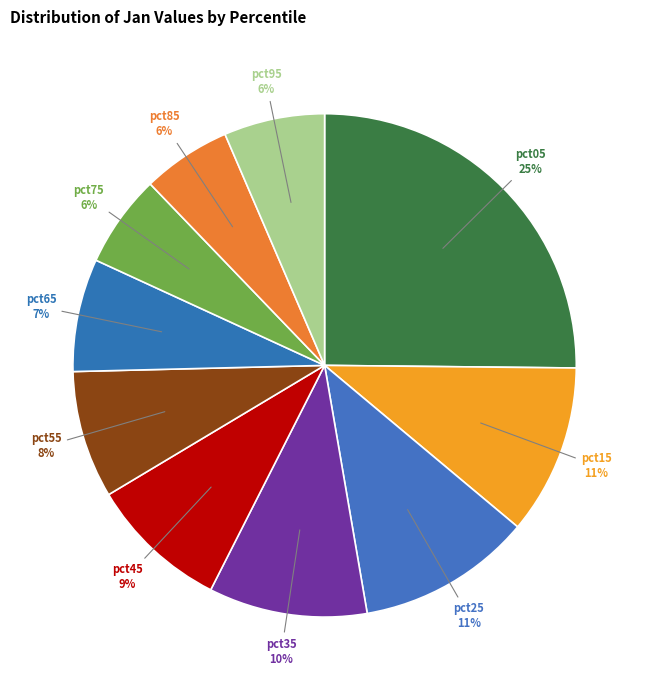

How many segments does this pie chart have?

10